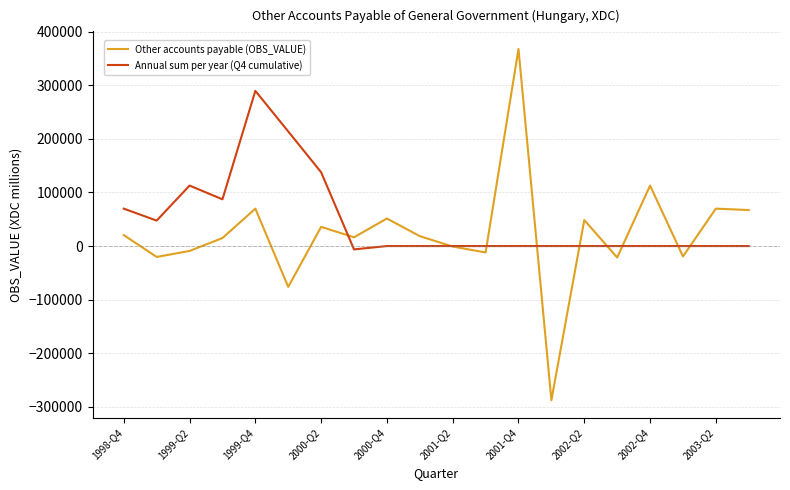

Rank the series by their maximum value, from highest to lowest.

Other accounts payable (OBS_VALUE), Annual sum per year (Q4 cumulative)